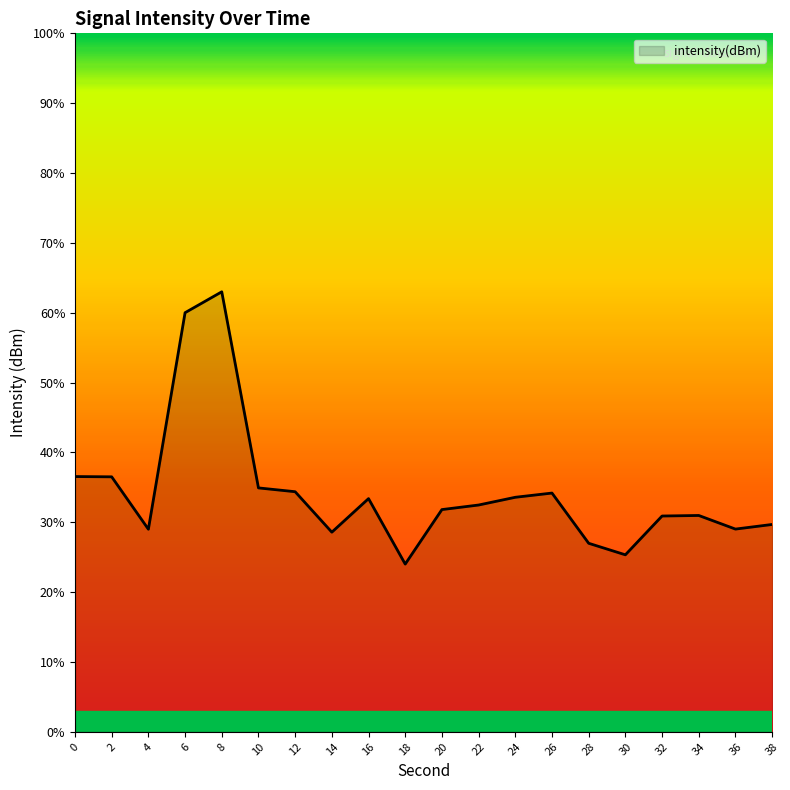

At which category does the chart reach its peak across all series?

8